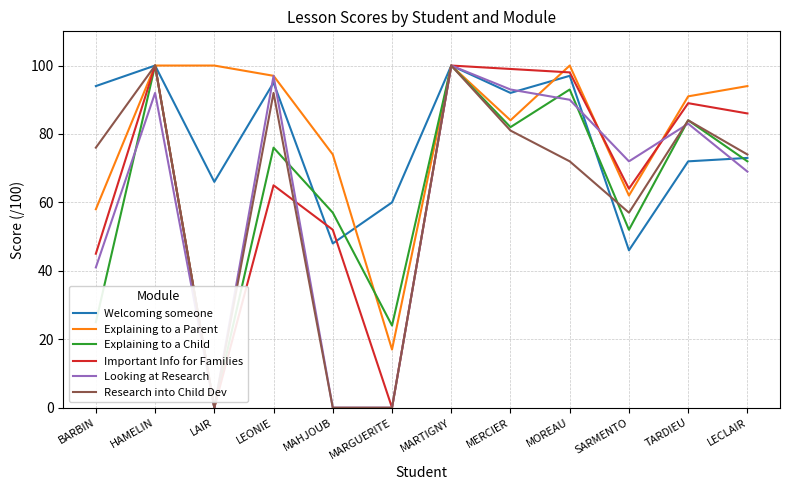

Reading left to right, extract all data points from this chart.

Welcoming someone: BARBIN=94	HAMELIN=100	LAIR=66	LEONIE=95	MAHJOUB=48	MARGUERITE=60	MARTIGNY=100	MERCIER=92	MOREAU=97	SARMENTO=46	TARDIEU=72	LECLAIR=73
Explaining to a Parent: BARBIN=58	HAMELIN=100	LAIR=100	LEONIE=97	MAHJOUB=74	MARGUERITE=17	MARTIGNY=100	MERCIER=84	MOREAU=100	SARMENTO=62	TARDIEU=91	LECLAIR=94
Explaining to a Child: BARBIN=25	HAMELIN=100	LAIR=0	LEONIE=76	MAHJOUB=57	MARGUERITE=24	MARTIGNY=100	MERCIER=82	MOREAU=93	SARMENTO=52	TARDIEU=84	LECLAIR=72
Important Info for Families: BARBIN=45	HAMELIN=100	LAIR=0	LEONIE=65	MAHJOUB=52	MARGUERITE=0	MARTIGNY=100	MERCIER=99	MOREAU=98	SARMENTO=64	TARDIEU=89	LECLAIR=86
Looking at Research: BARBIN=41	HAMELIN=92	LAIR=0	LEONIE=97	MAHJOUB=0	MARGUERITE=0	MARTIGNY=100	MERCIER=93	MOREAU=90	SARMENTO=72	TARDIEU=83	LECLAIR=69
Research into Child Dev: BARBIN=76	HAMELIN=100	LAIR=0	LEONIE=92	MAHJOUB=0	MARGUERITE=0	MARTIGNY=100	MERCIER=81	MOREAU=72	SARMENTO=57	TARDIEU=84	LECLAIR=74